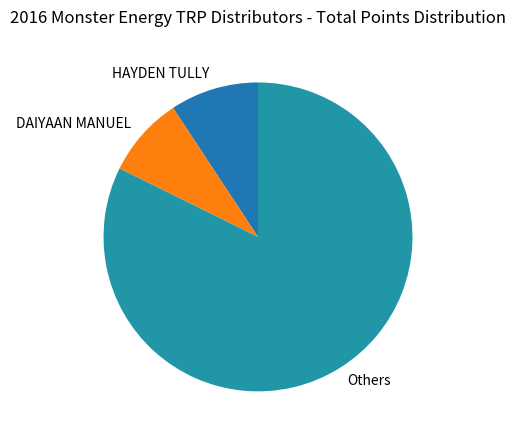

Which slice is the largest?

Others